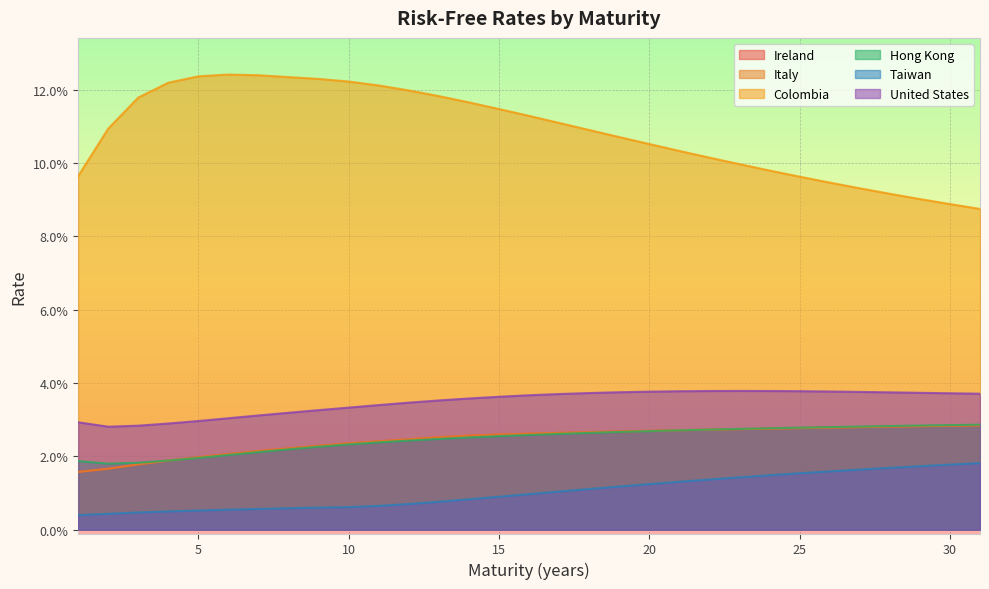

What are all the series names shown in the legend?

Ireland, Italy, Colombia, Hong Kong, Taiwan, United States